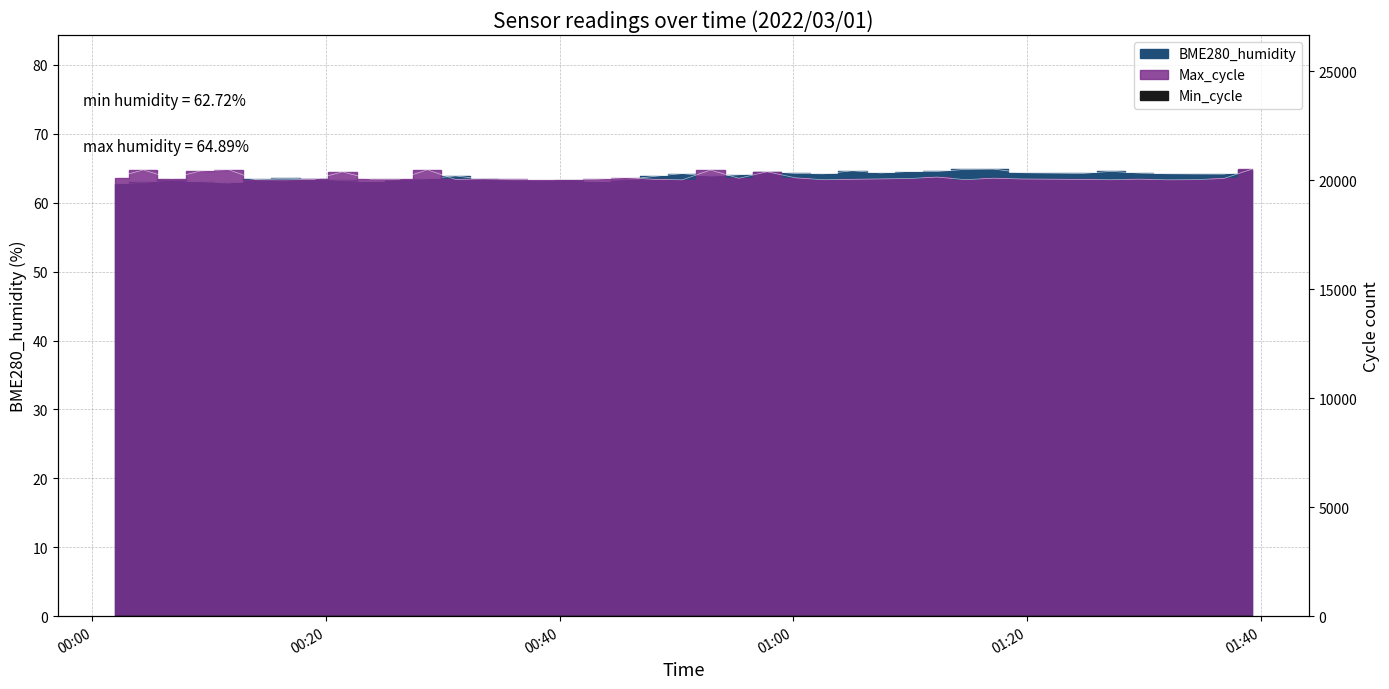

The value of Max_cycle at 00:00 is 35783.3. True or false?

False